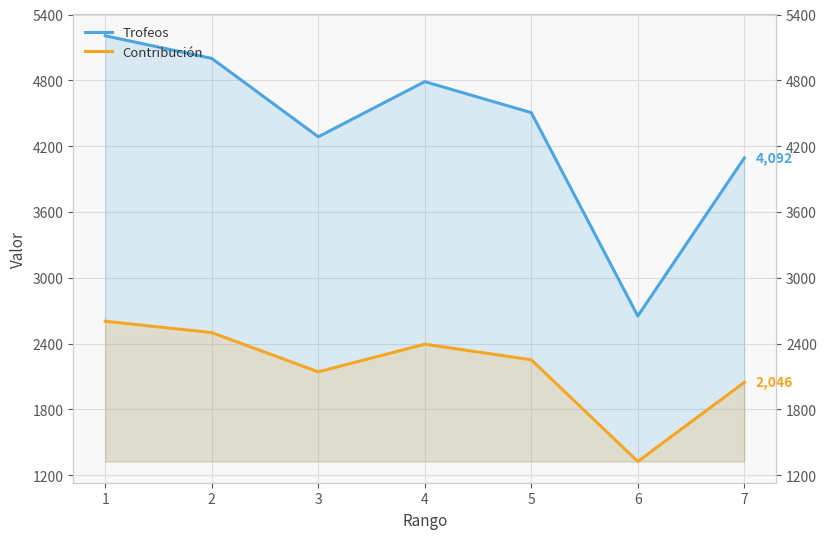

Reading left to right, extract all data points from this chart.

Trofeos: 1=5206	2=5000	3=4285	4=4788	5=4505	6=2651	7=4092
Contribución: 1=2603	2=2500	3=2142	4=2394	5=2252	6=1325	7=2046